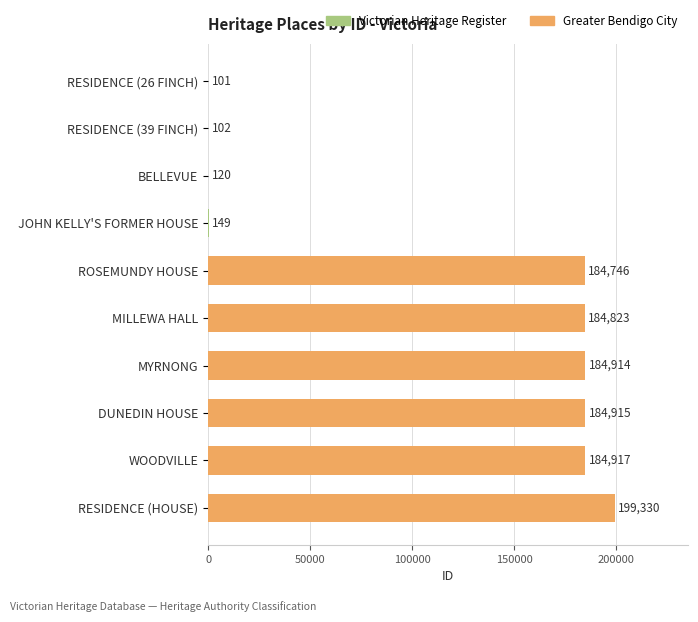

Count the number of data series in this chart.

1